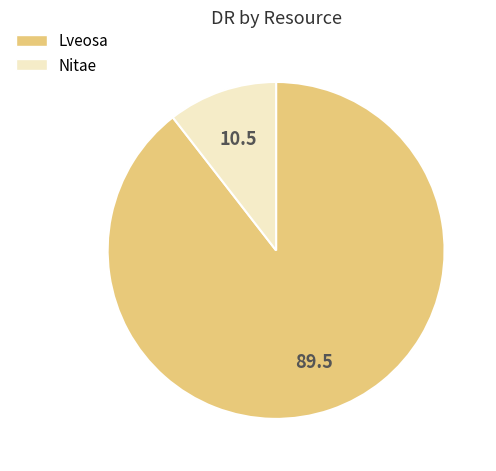

Which slice is the largest?

Lveosa